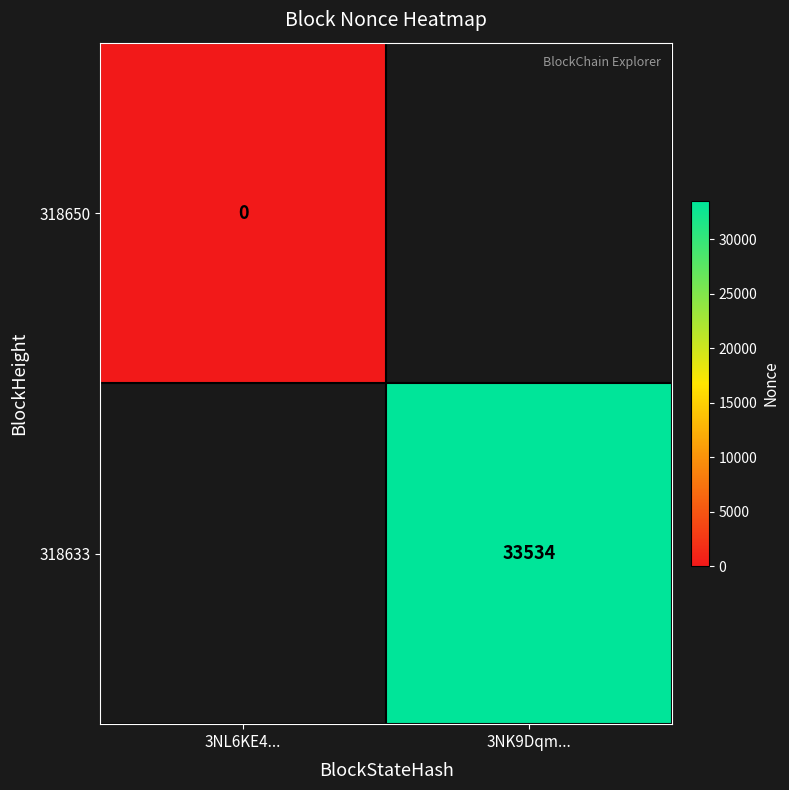

Is the value of 318633 at 3NK9Dqm... greater than the value of 318650 at 3NL6KE4...?

Yes